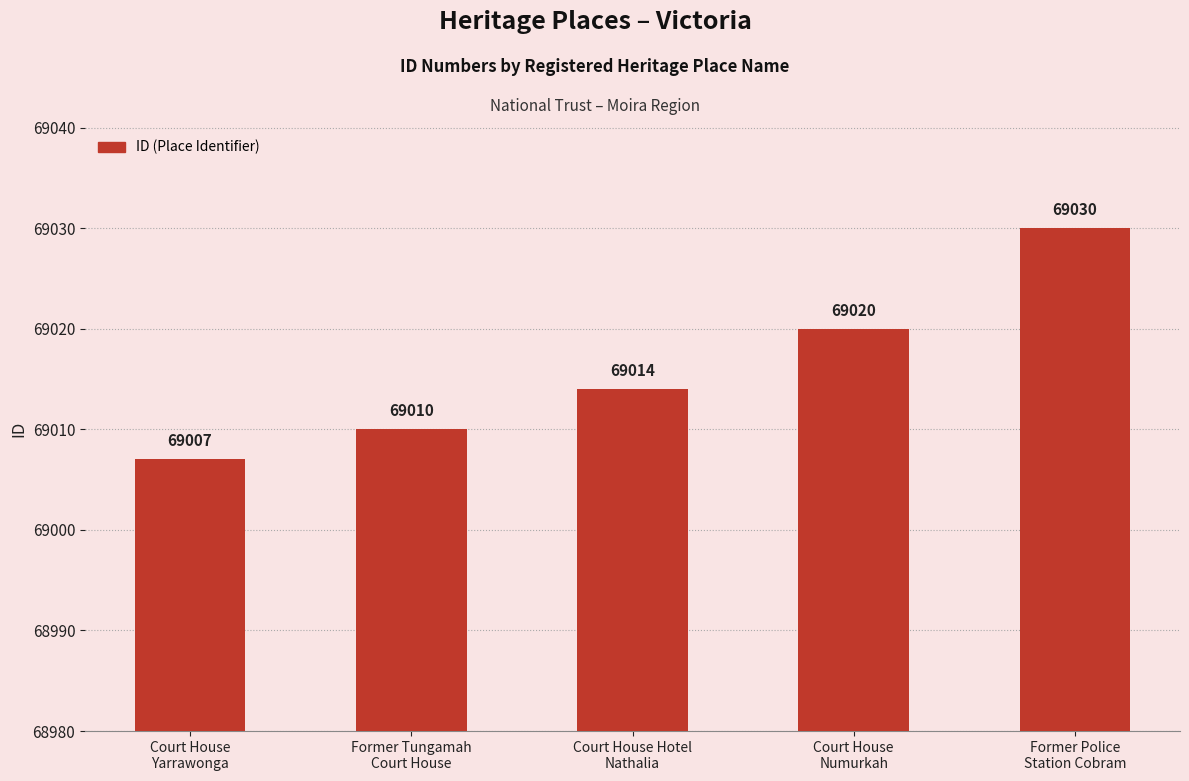

What is the greatest value displayed?

69030